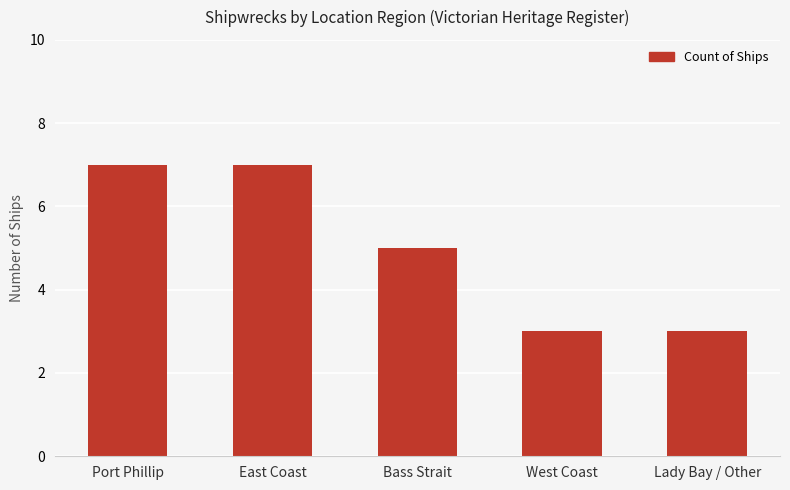

Reading left to right, extract all data points from this chart.

7	7	5	3	3